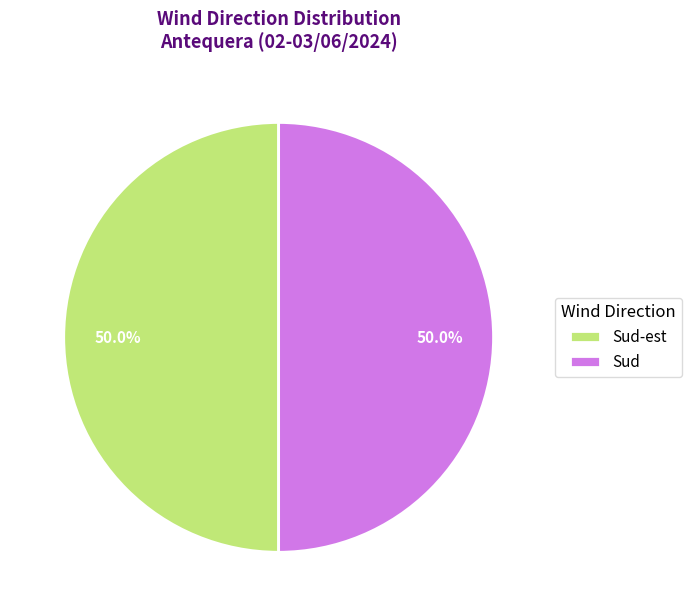

Do Sud and Sud-est together represent more than half of the pie?

Yes